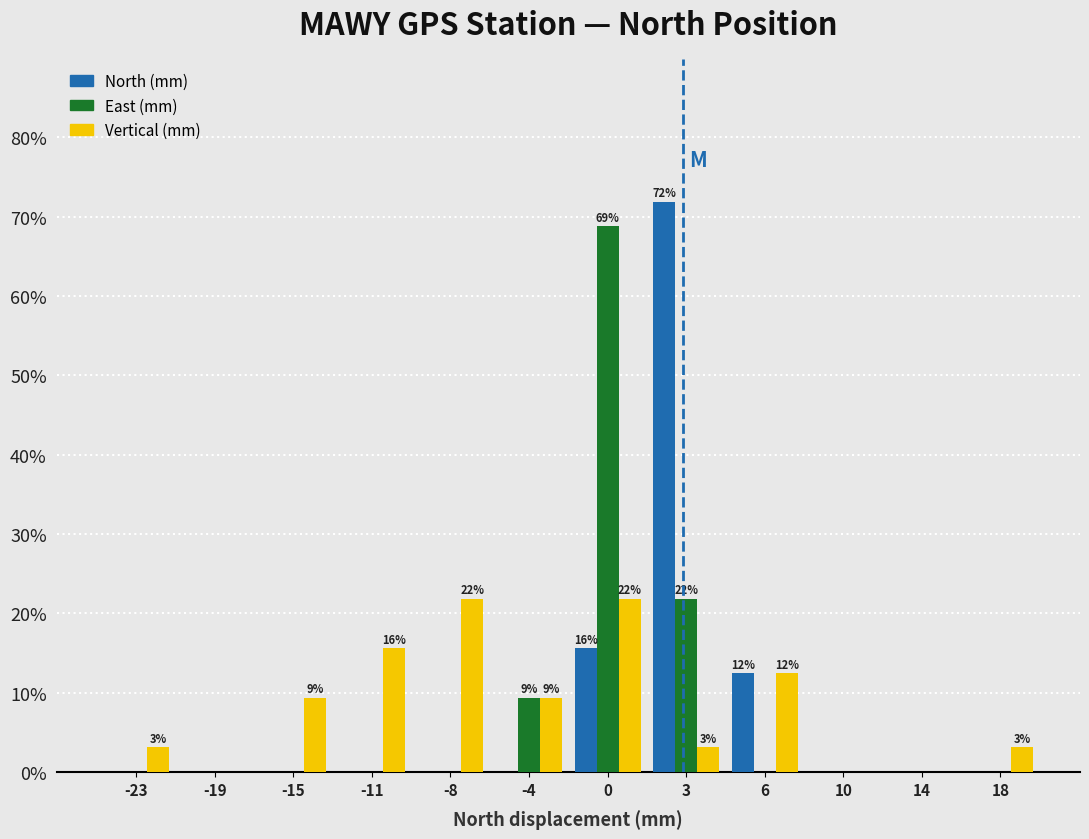

What is the total value across all series at 18?

3.1